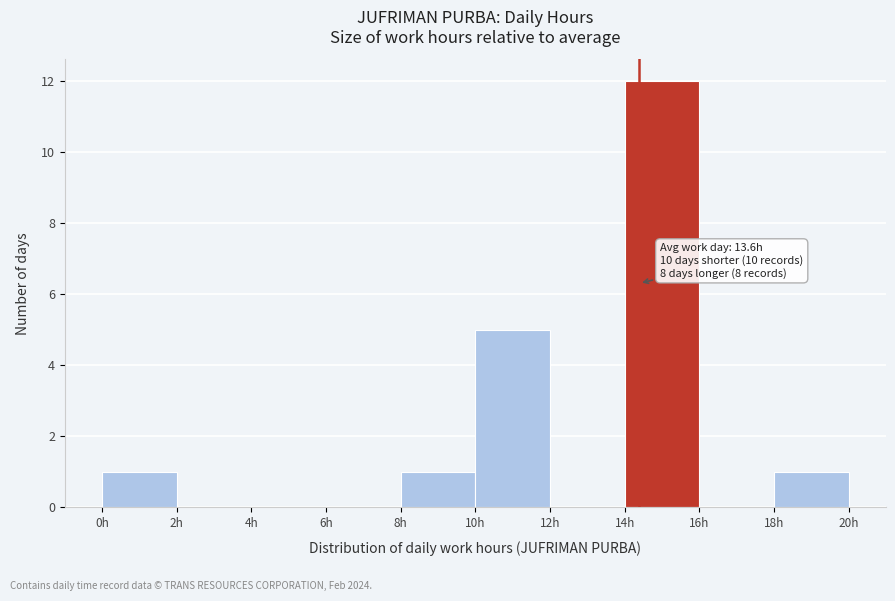

Over which range of the x-axis is the bar tallest?

14 to 16